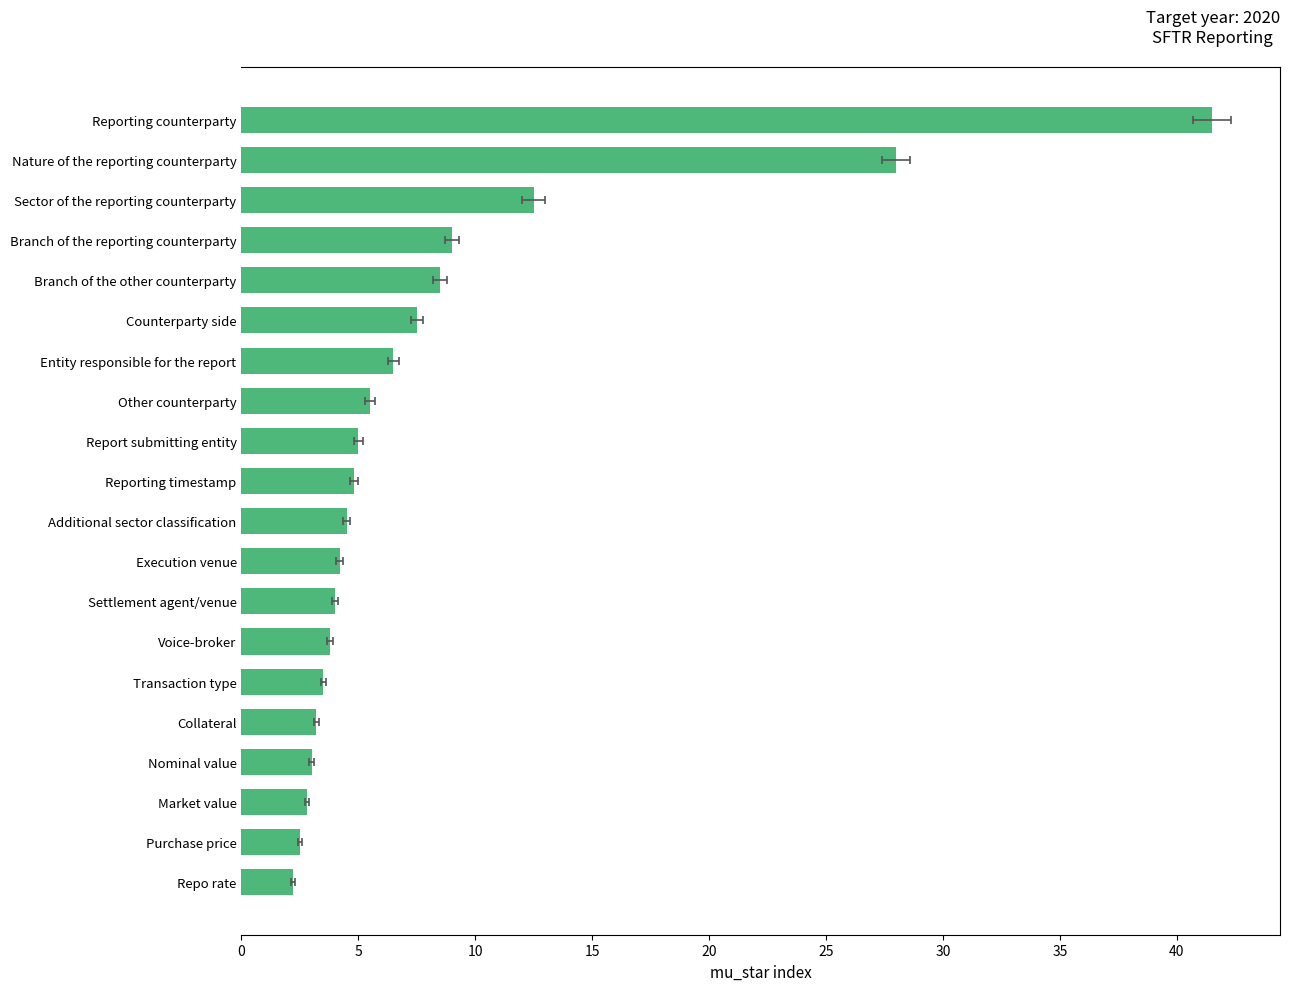

Is it true that the value at Reporting timestamp is 1.0?

False